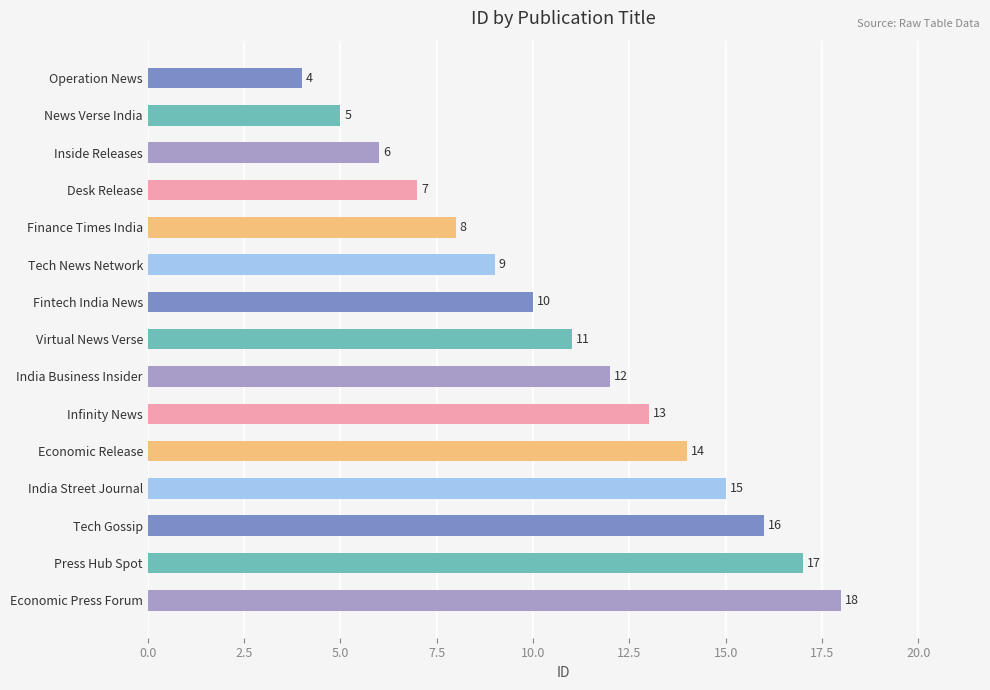

Where is the data nearest to the value 11?

Virtual News Verse